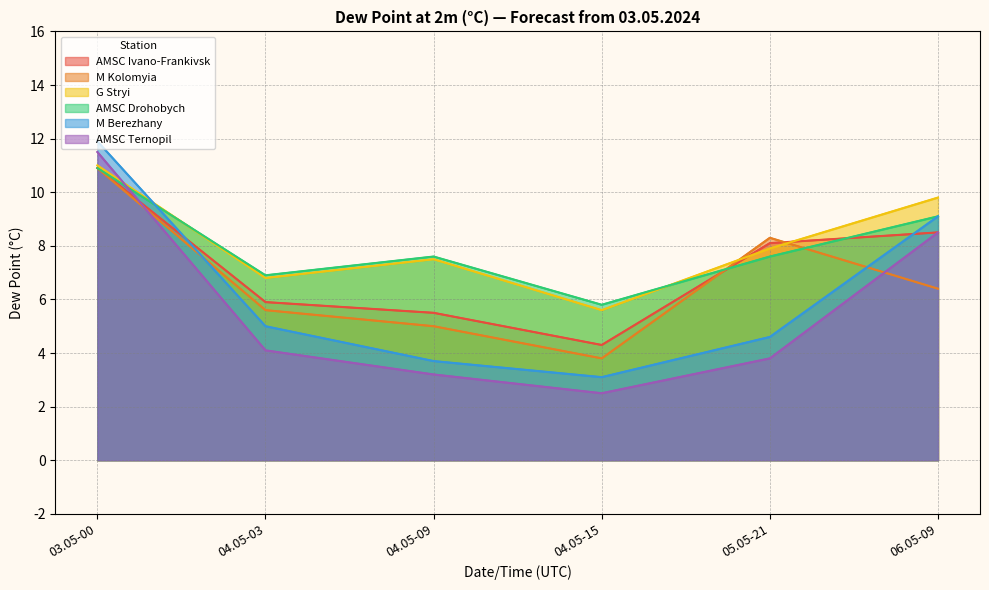

True or false: M Berezhany has a value of 2.7 at 05.05-21.

False